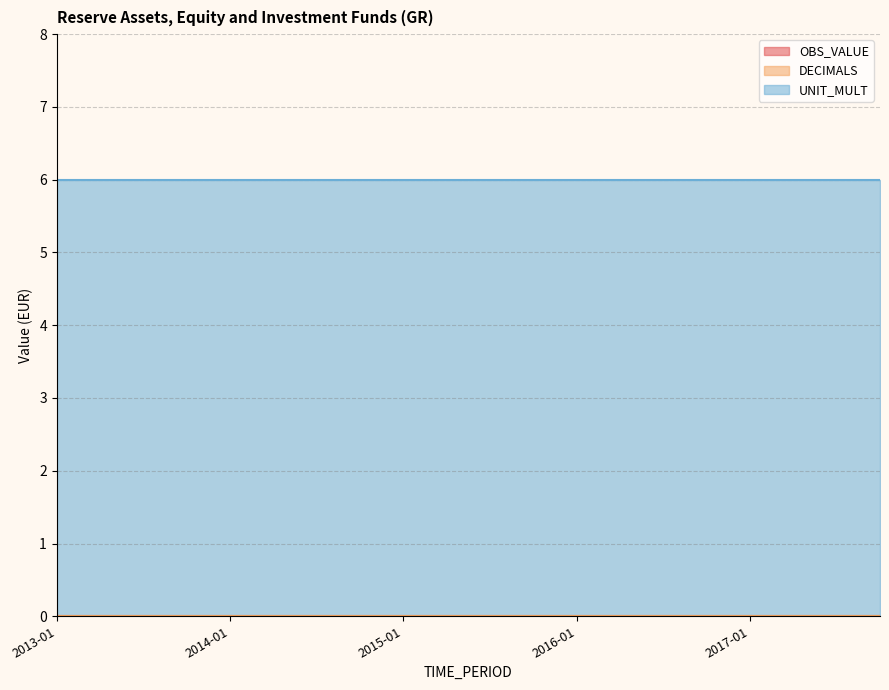

At how many categories does at least one series exceed 1?

20